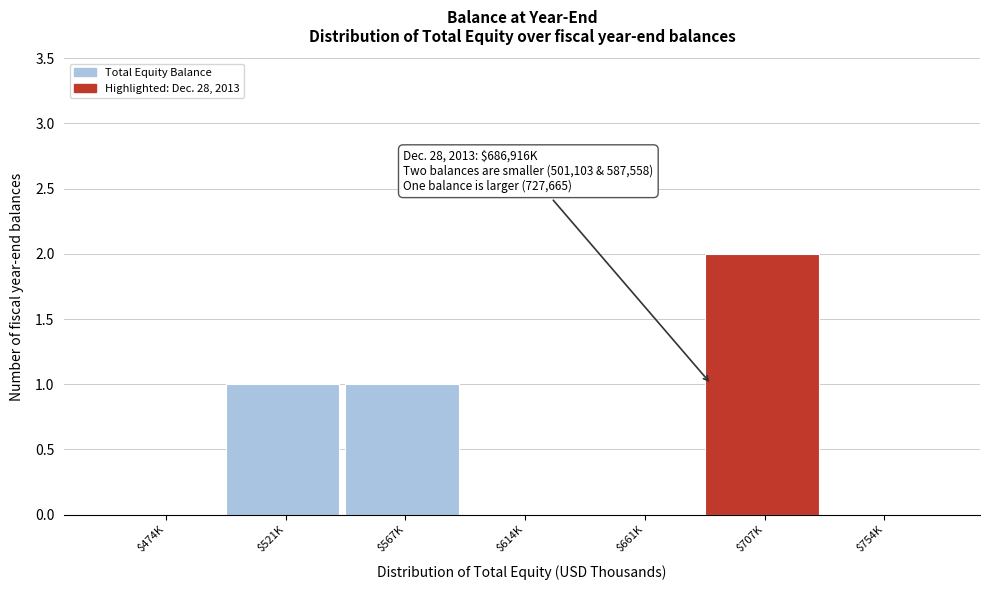

The chart shows a value of -1 at $474K. True or false?

False